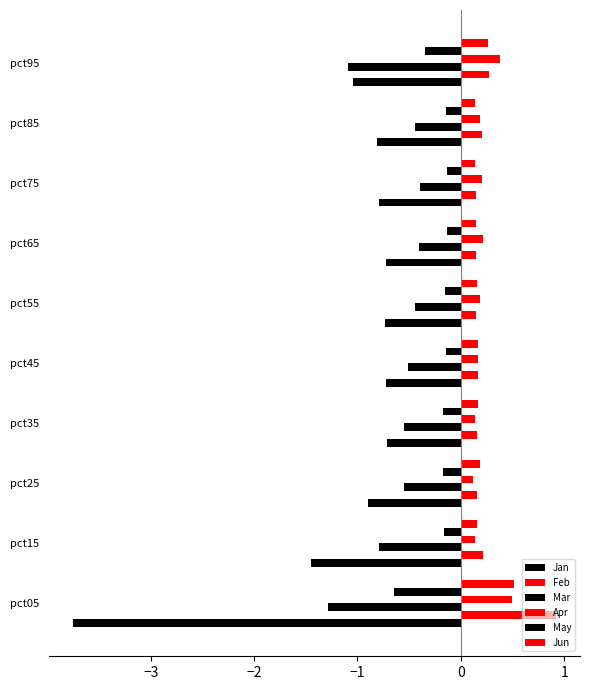

How many distinct data groups are displayed?

6